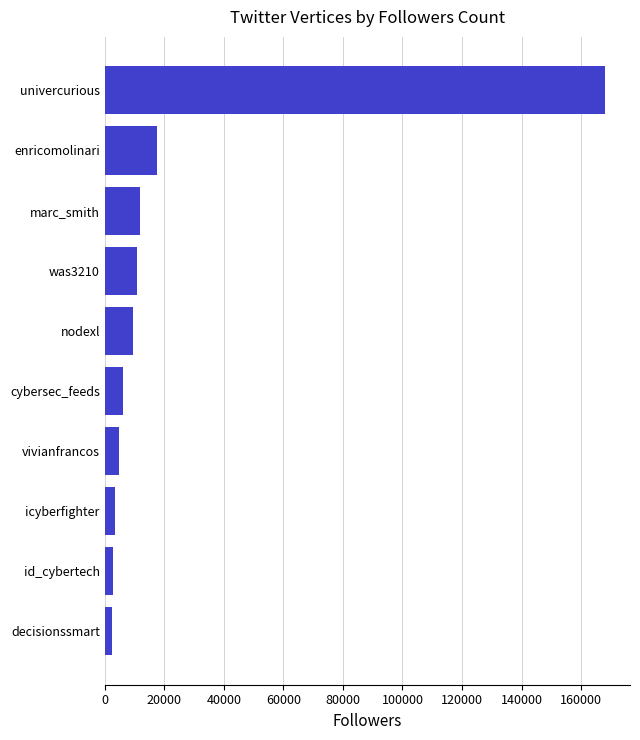

What value does the data have at vivianfrancos?

4660